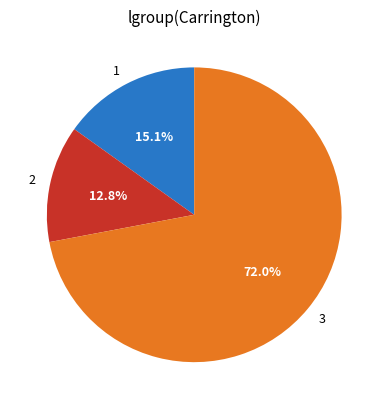

Rank the categories by value from lowest to highest.

2, 1, 3